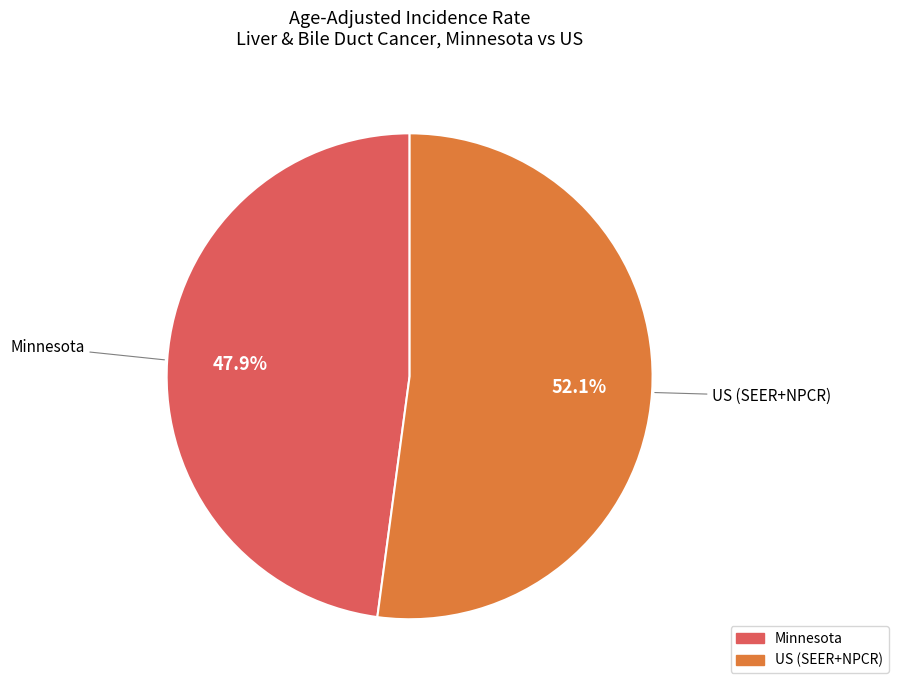

What is the ratio of the value at Minnesota to the value at US (SEER+NPCR)?

0.9